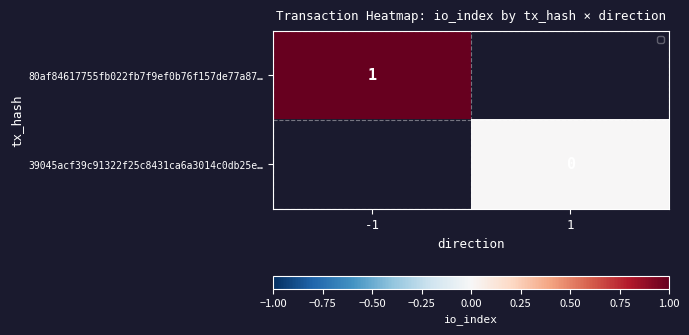

Which category has the lowest value in the 39045acf39c91322f25c8431ca6a3014c0db25e… series?

-1